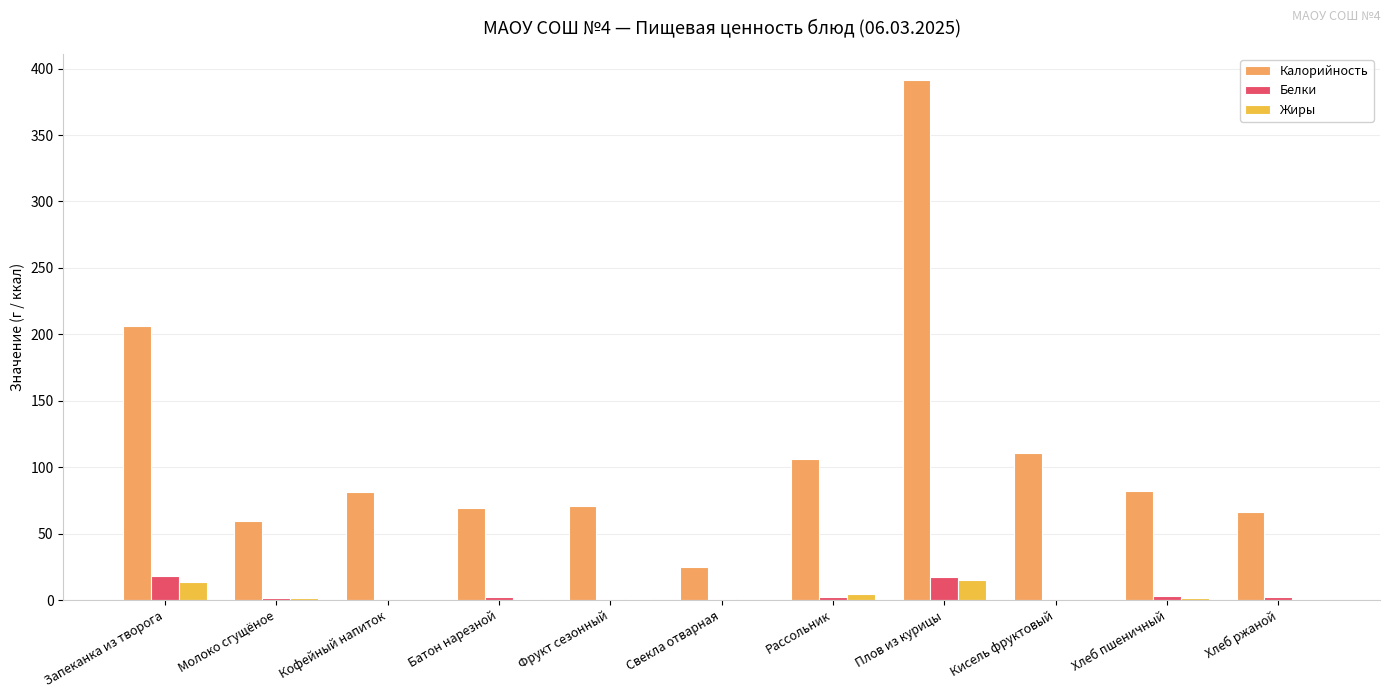

Between Запеканка из творога and Хлеб ржаной, which series saw the biggest shift?

Калорийность